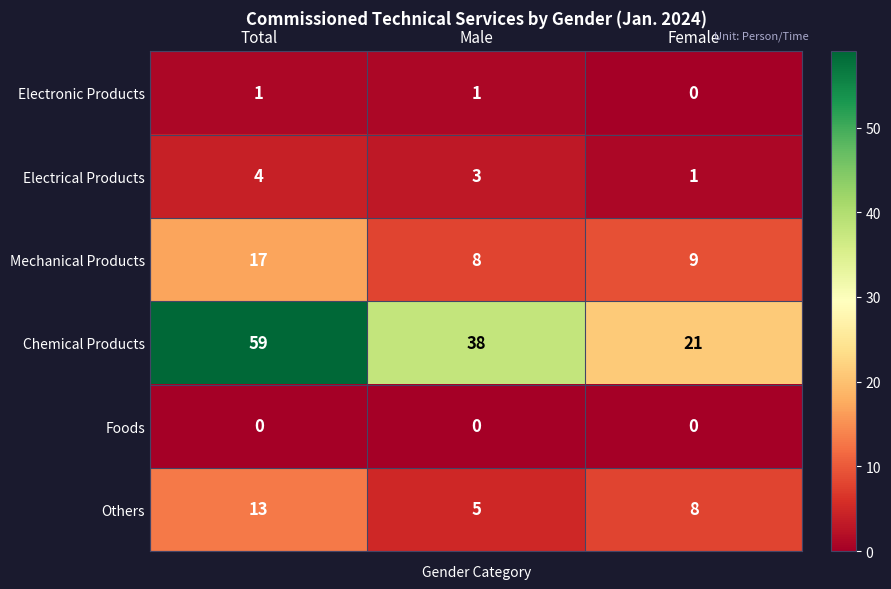

Rank the series by their maximum value, from highest to lowest.

Chemical Products, Mechanical Products, Others, Electrical Products, Electronic Products, Foods